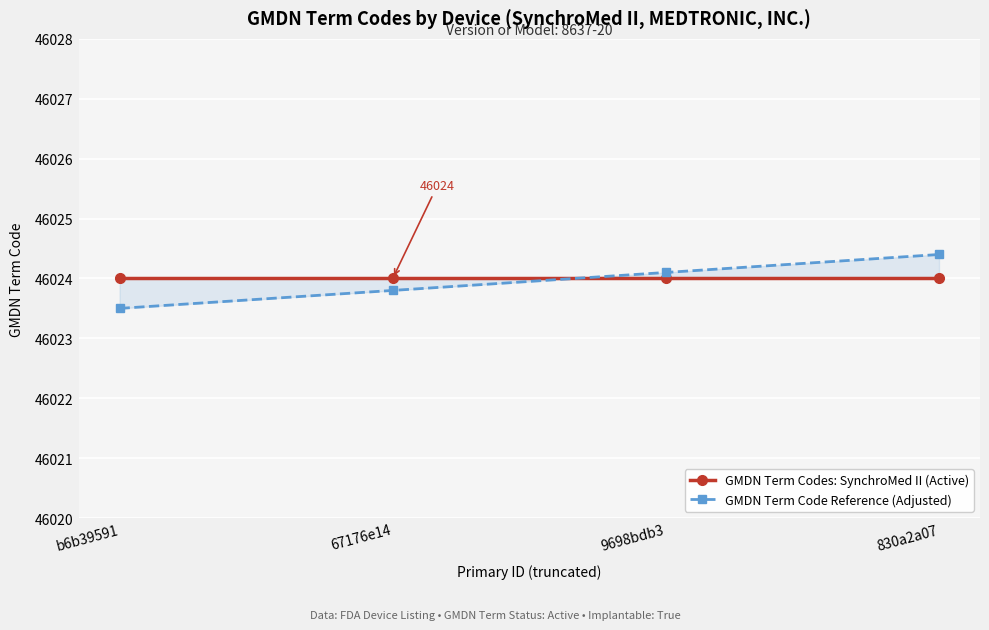

What is the sum of all GMDN Term Code Reference (Adjusted) values?

184095.8